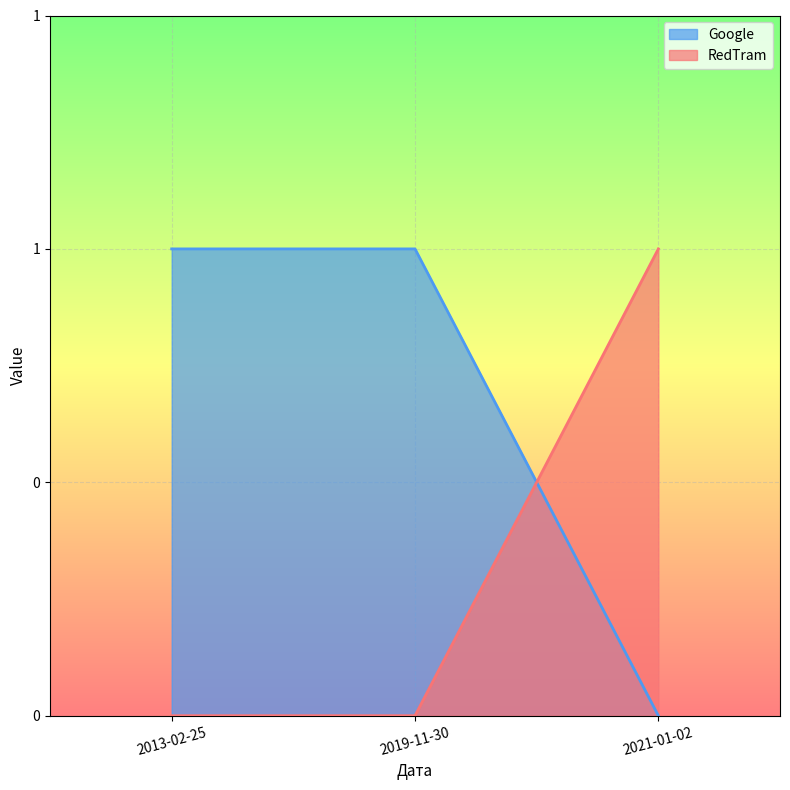

What is the label of the 3rd point from the right?

2013-02-25